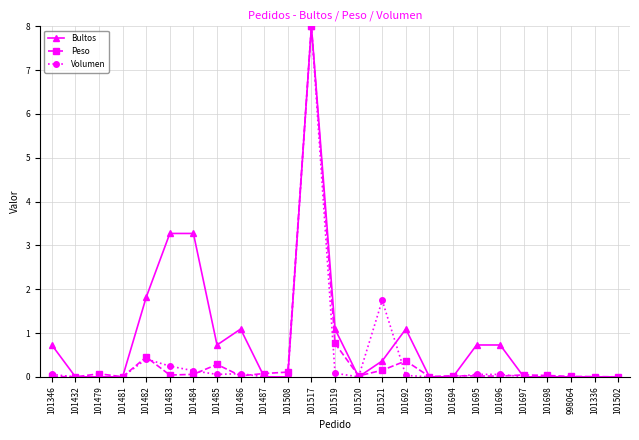

The value of Bultos at 101486 is 1.7. True or false?

False